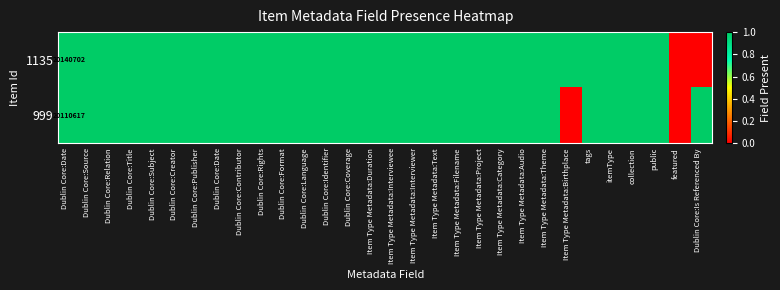

How many values in 999 are above zero?

28